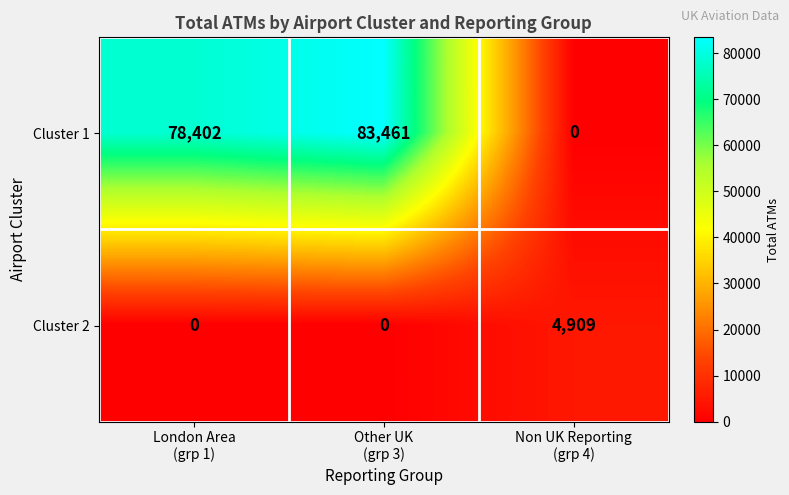

What is the maximum value shown in the chart?

83461